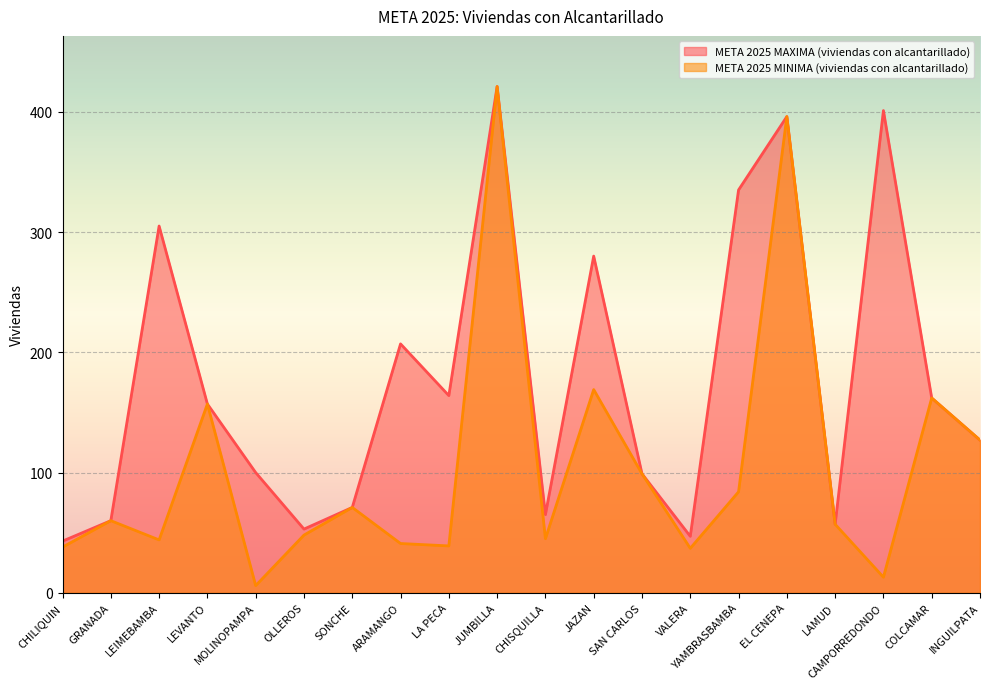

Is the value of META 2025 MINIMA (viviendas con alcantarillado) at LAMUD greater than the value of META 2025 MAXIMA (viviendas con alcantarillado) at GRANADA?

No